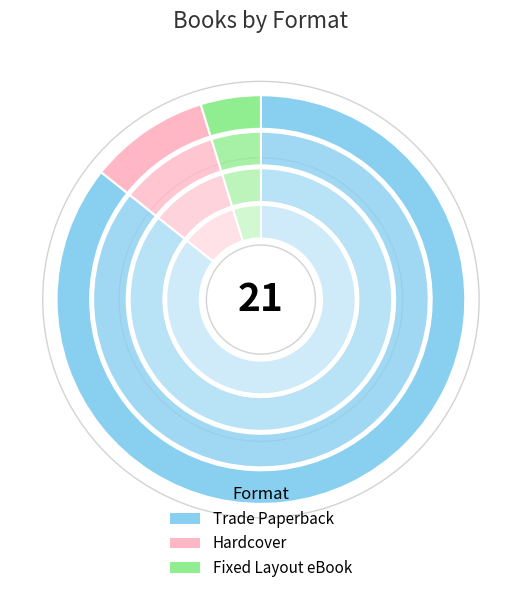

Do Fixed Layout eBook and Hardcover together represent more than half of the pie?

No